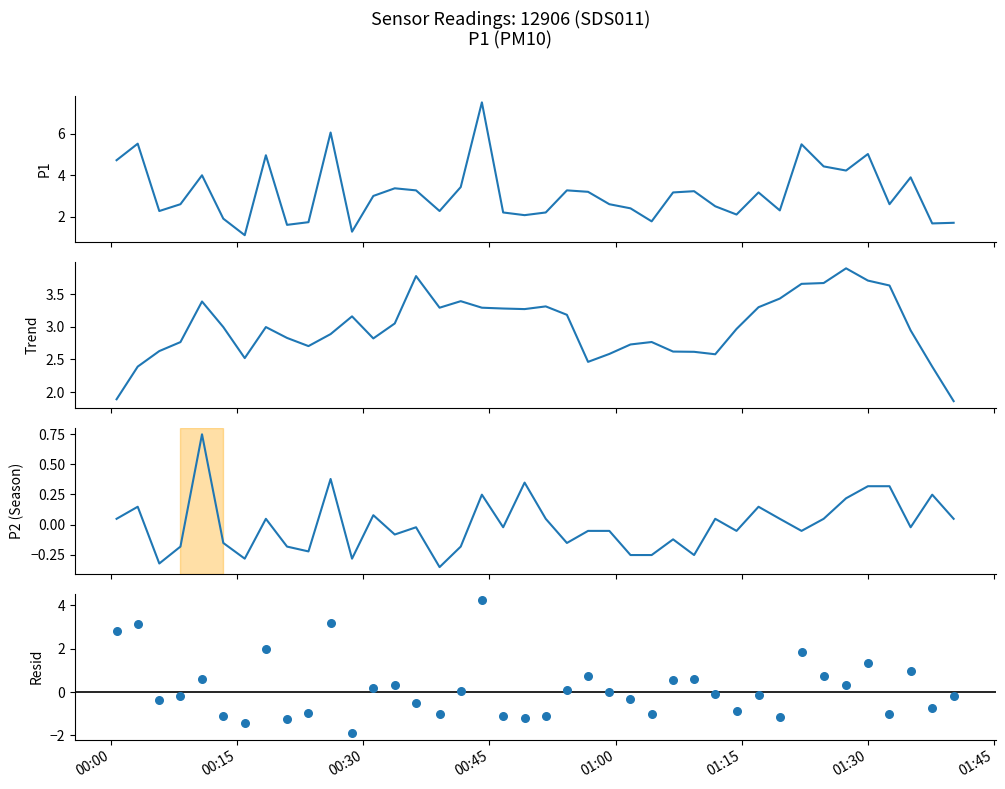

What are all the series names shown in the legend?

P1, Trend, P2 (centered), Resid